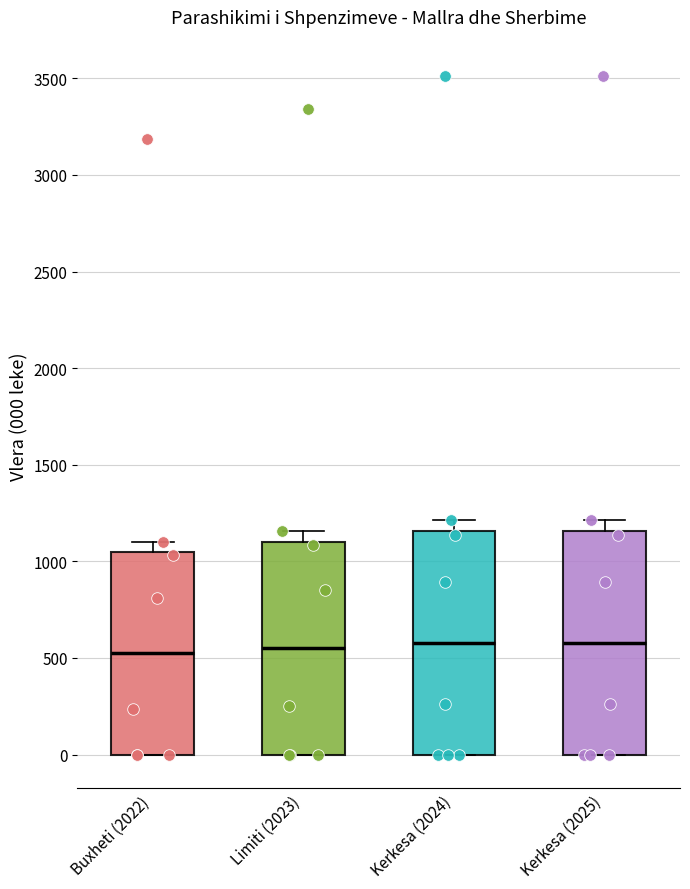

Where is the upper edge of the box for Kerkesa (2025) on the y-axis? The values are not printed on the chart, so give them approximately, as read against the axis.

1150